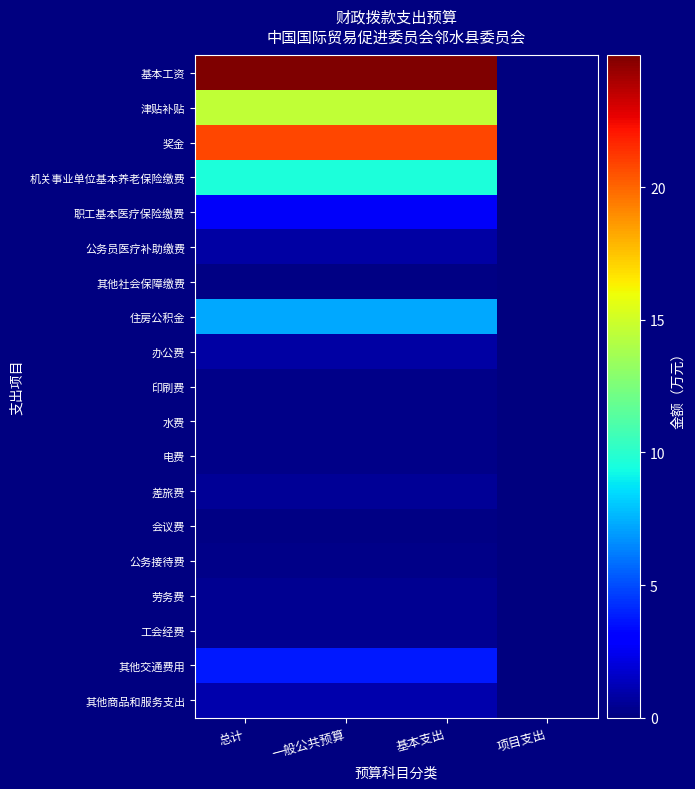

What is the maximum value shown in the chart?

25.0